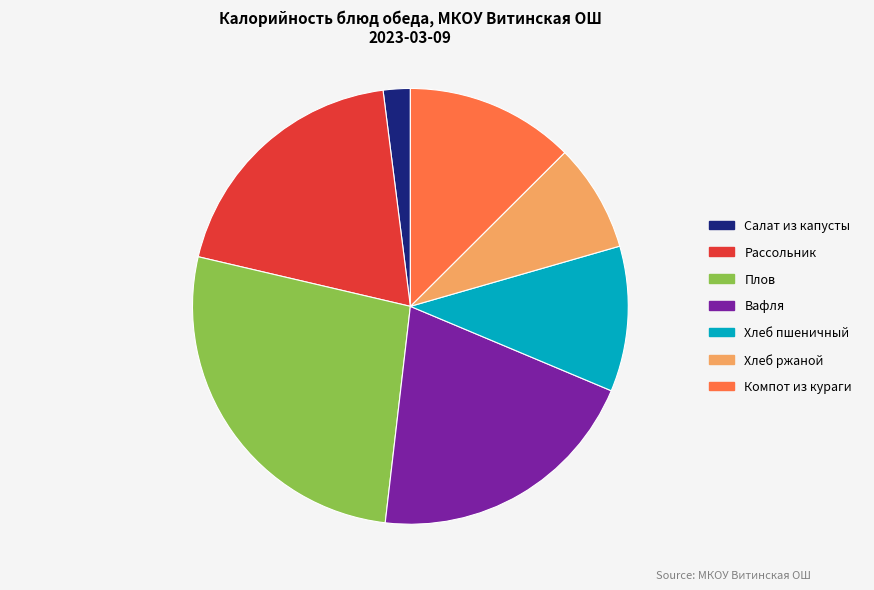

Combined, do Плов and Салат из капусты account for over 50%?

No